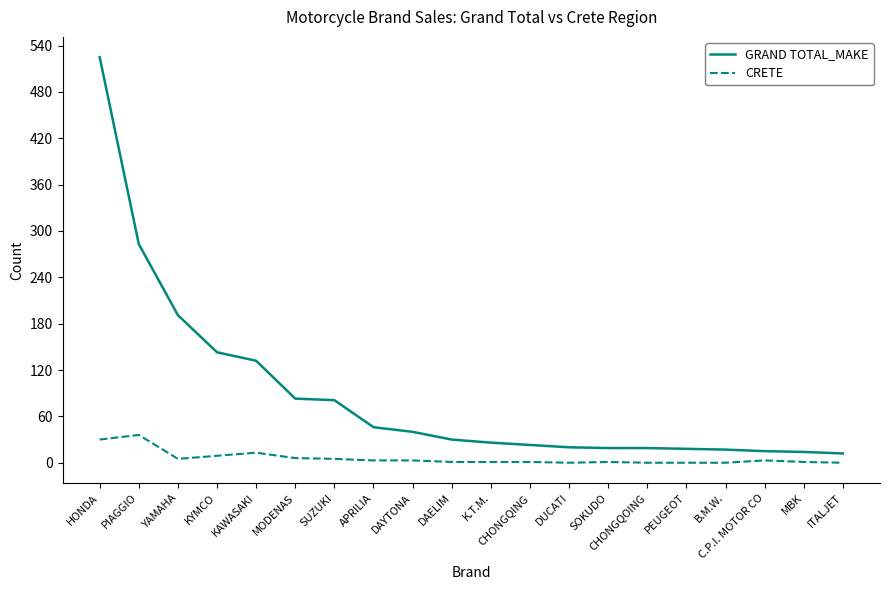

Where is GRAND TOTAL_MAKE nearest to the value 268?

PIAGGIO